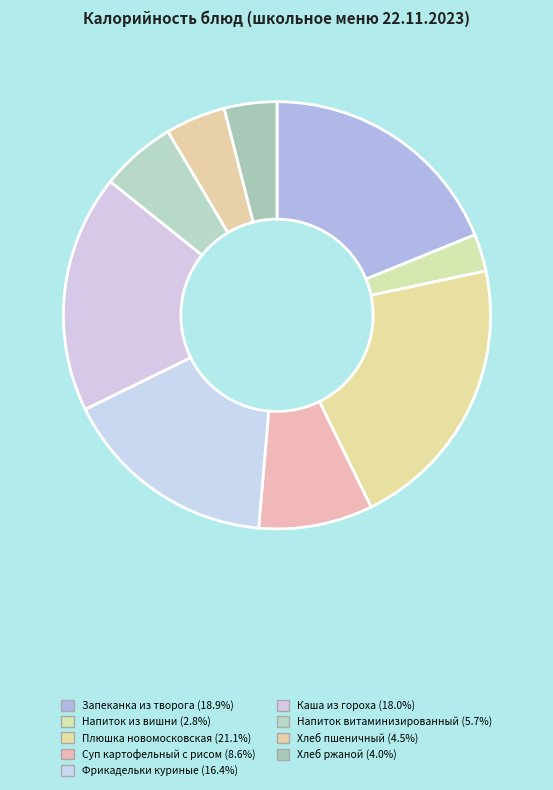

Which category has the smallest portion of the pie?

Напиток из вишни